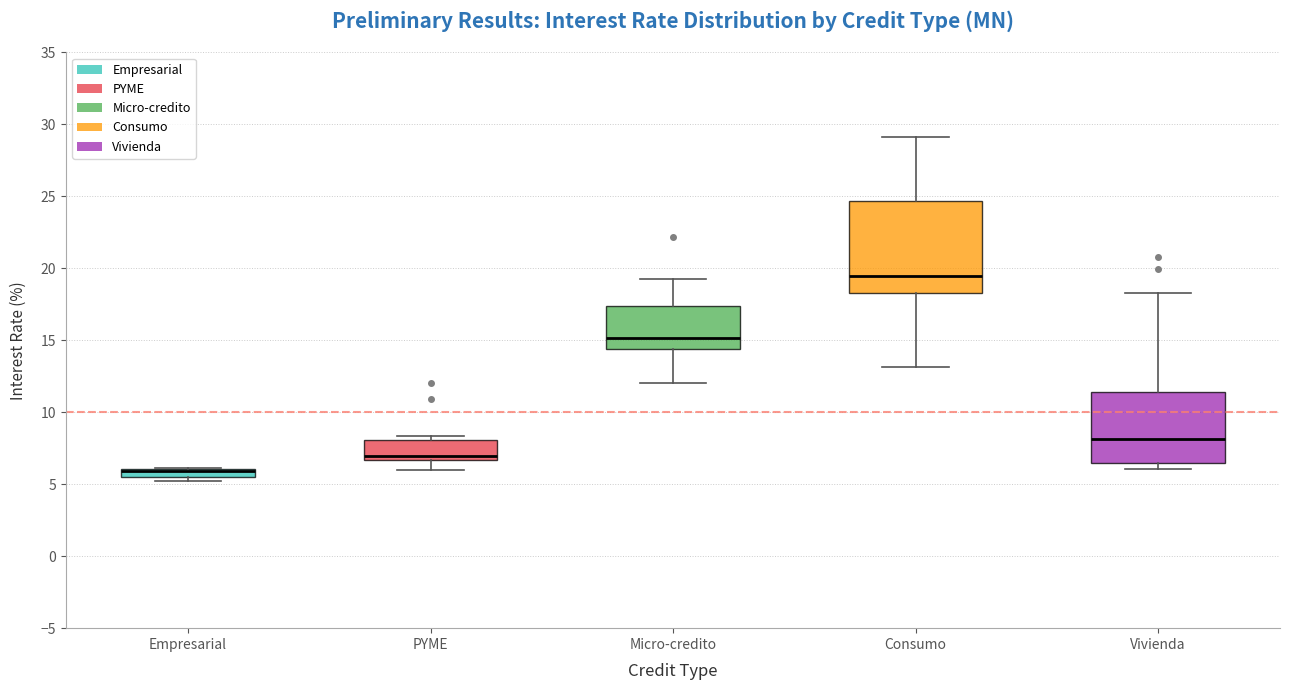

Which box is the tallest, from its lower edge to its upper edge?

Consumo